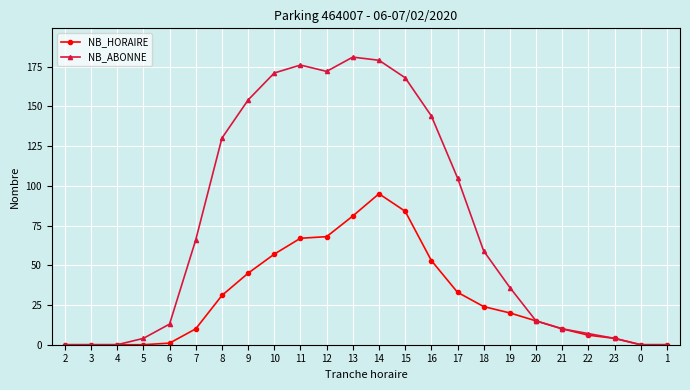

At which category is the sum across all series the highest?

14